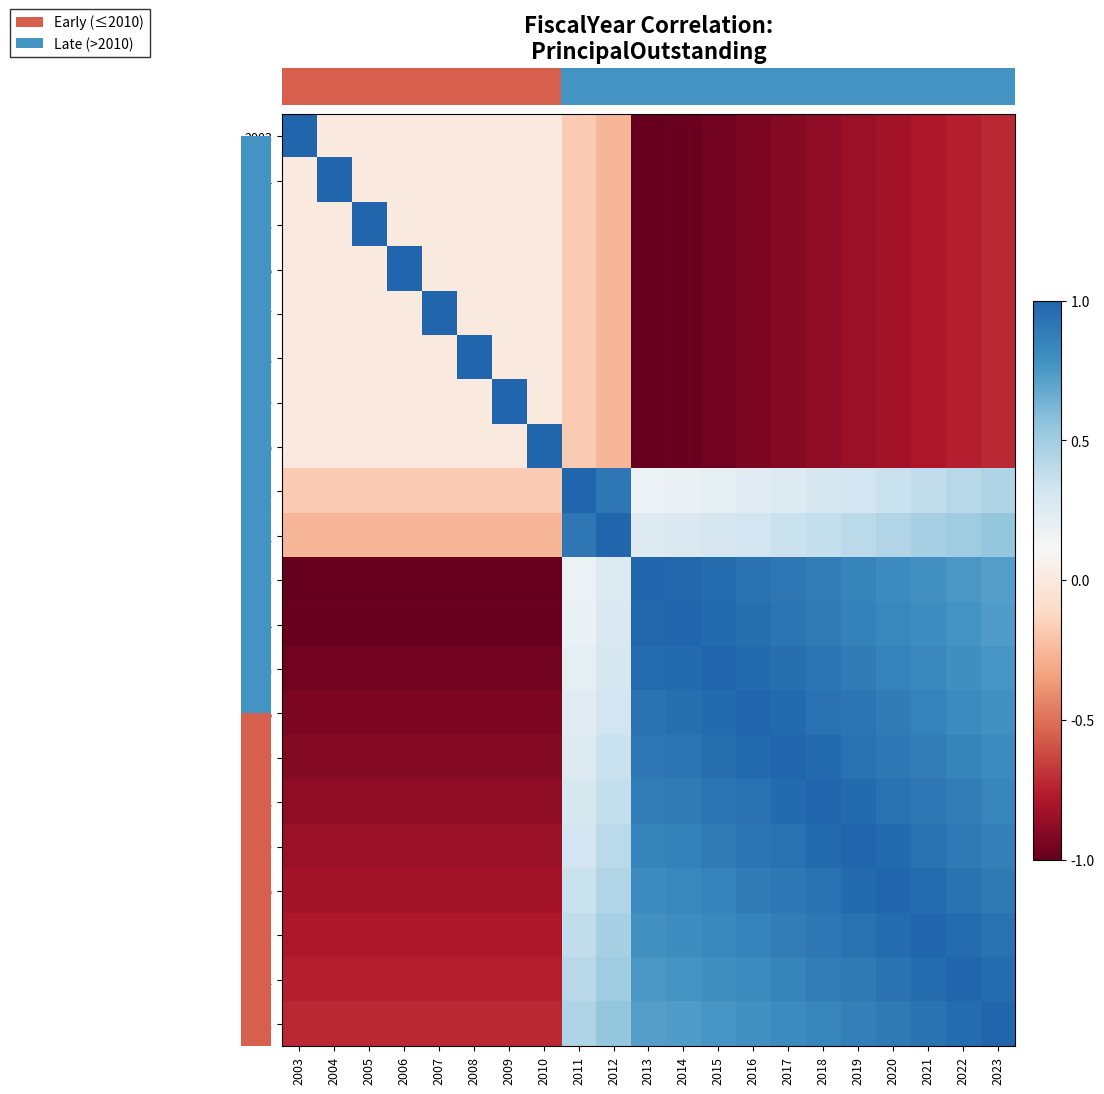

How many series are shown in this chart?

21